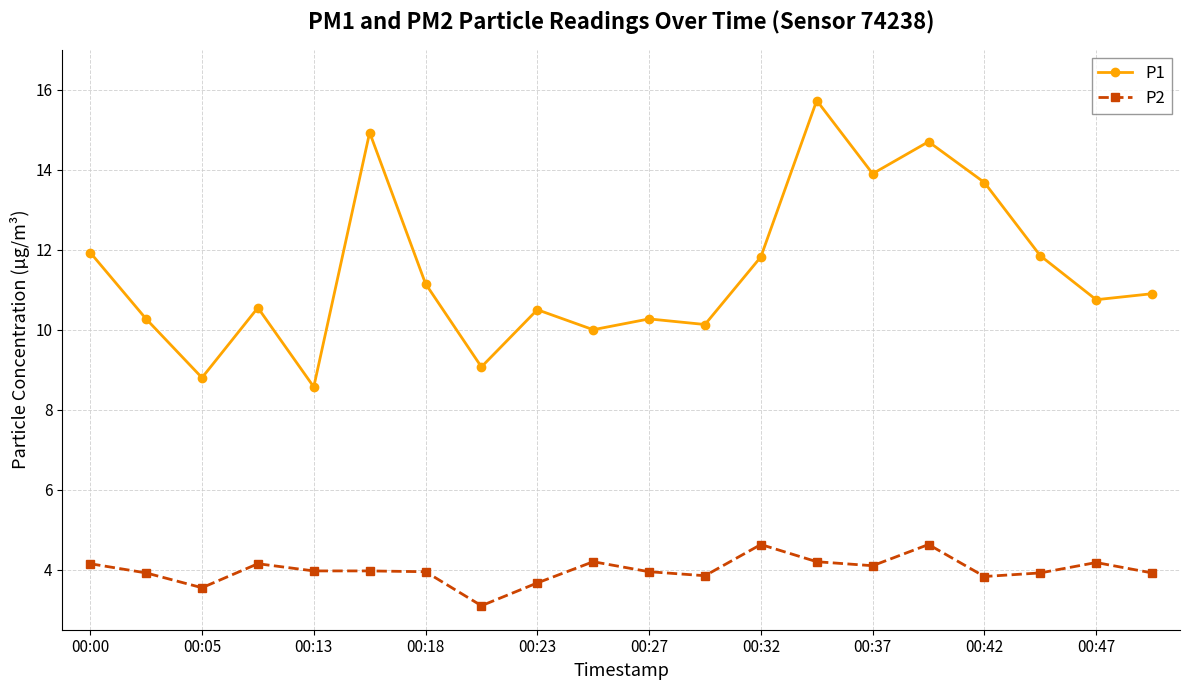

What is the value of the P2 point at the 2nd from the left?

3.9